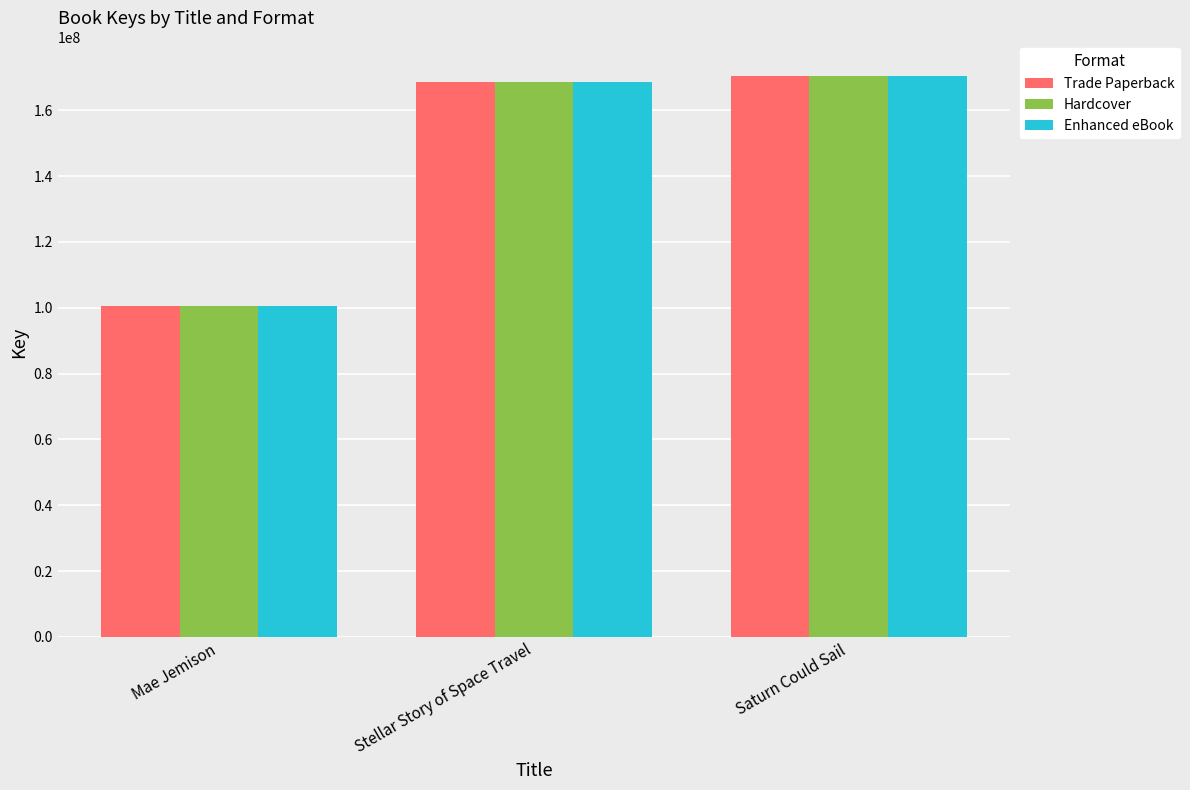

What value does the Enhanced eBook series have at Stellar Story of Space Travel, to the nearest 10?

168527530